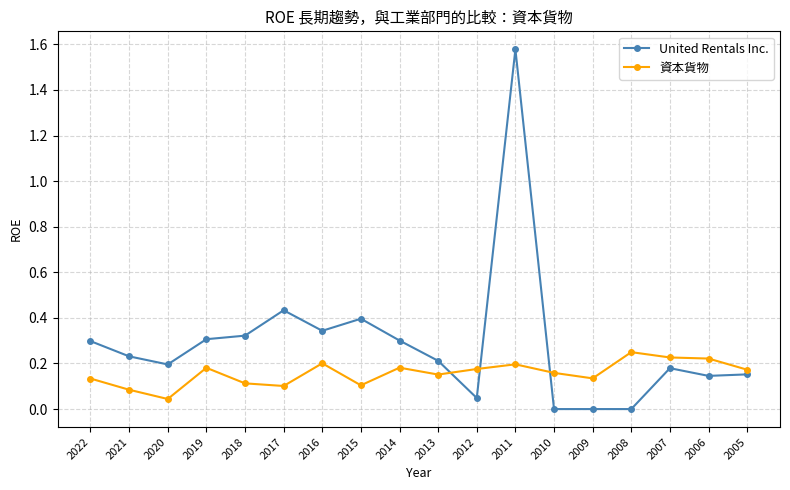

What is the sum of all 資本貨物 values?

2.8